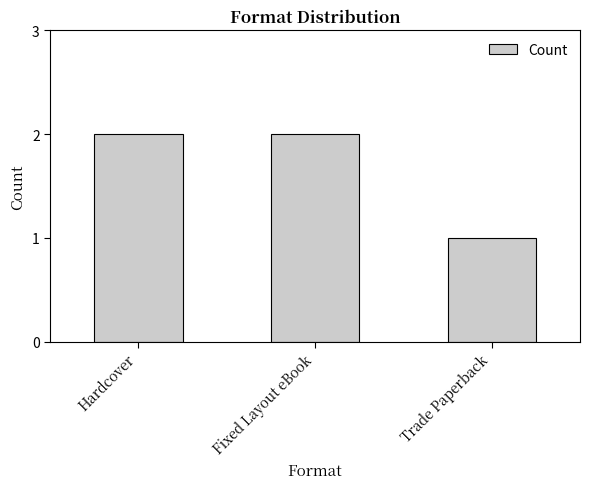

What is the change in value from Fixed Layout eBook to Trade Paperback?

-1